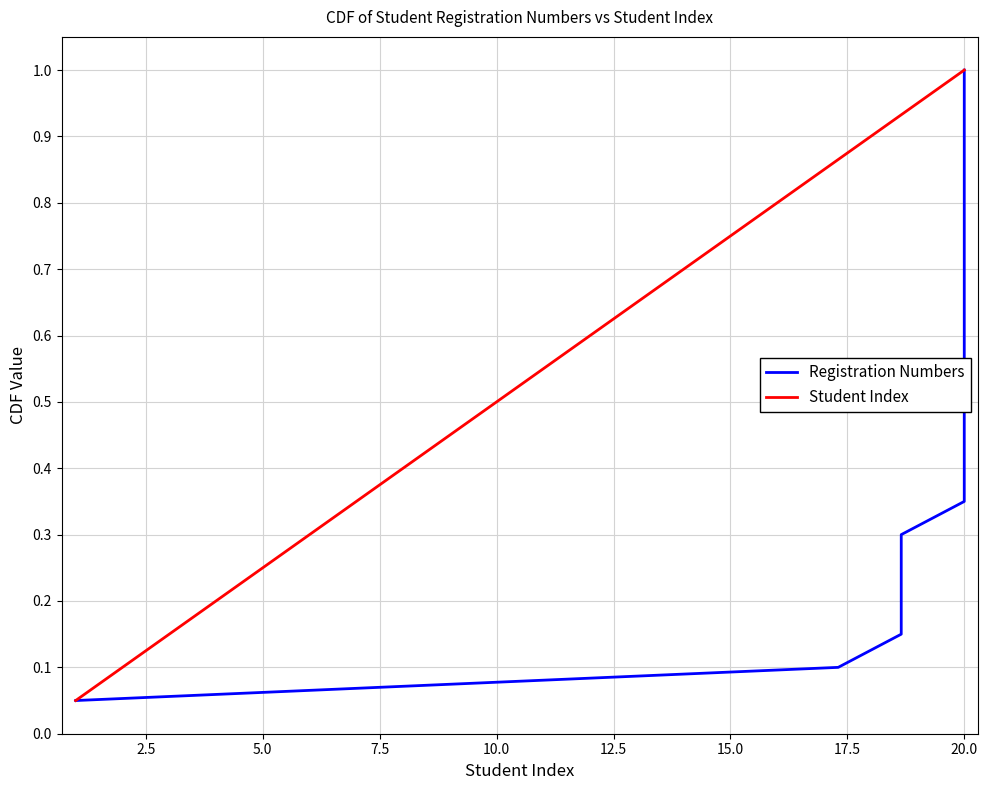

What is the maximum value for Registration Numbers?

1.0